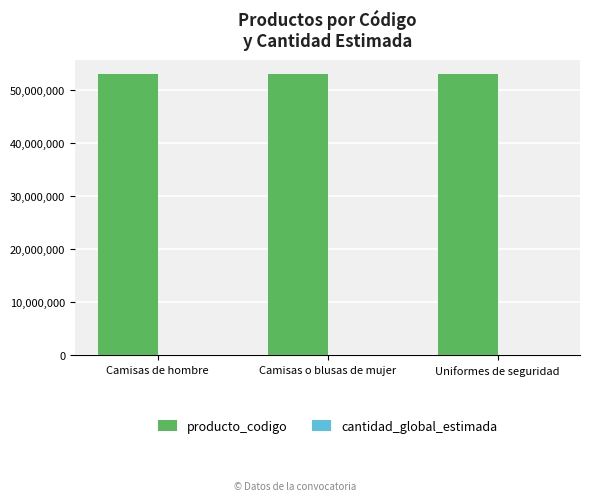

Is it true that producto_codigo equals 19708032 at Camisas de hombre?

False